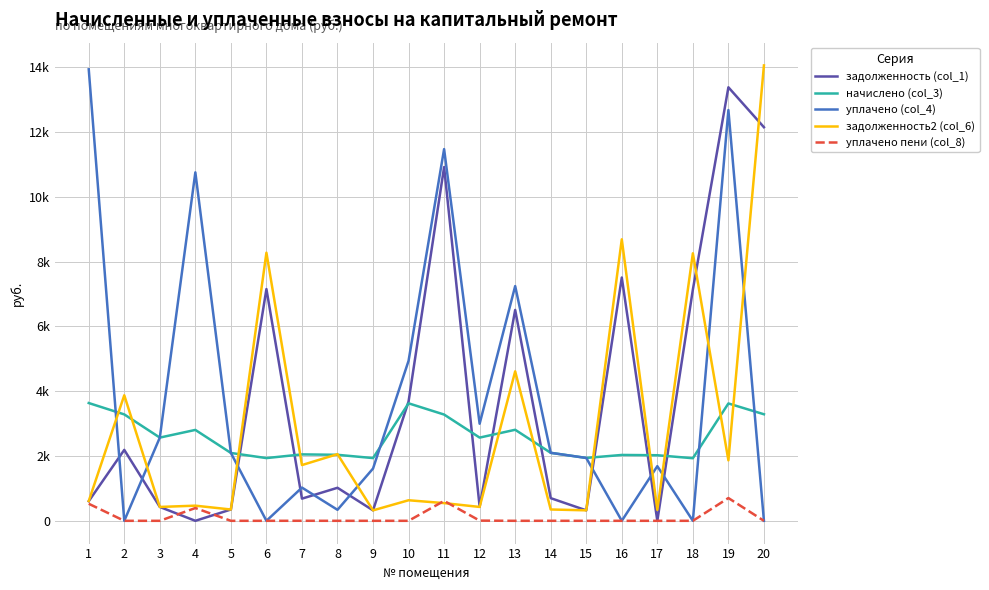

Between which two adjacent categories do задолженность2 (col_6) and уплачено (col_4) first intersect?

1 and 2